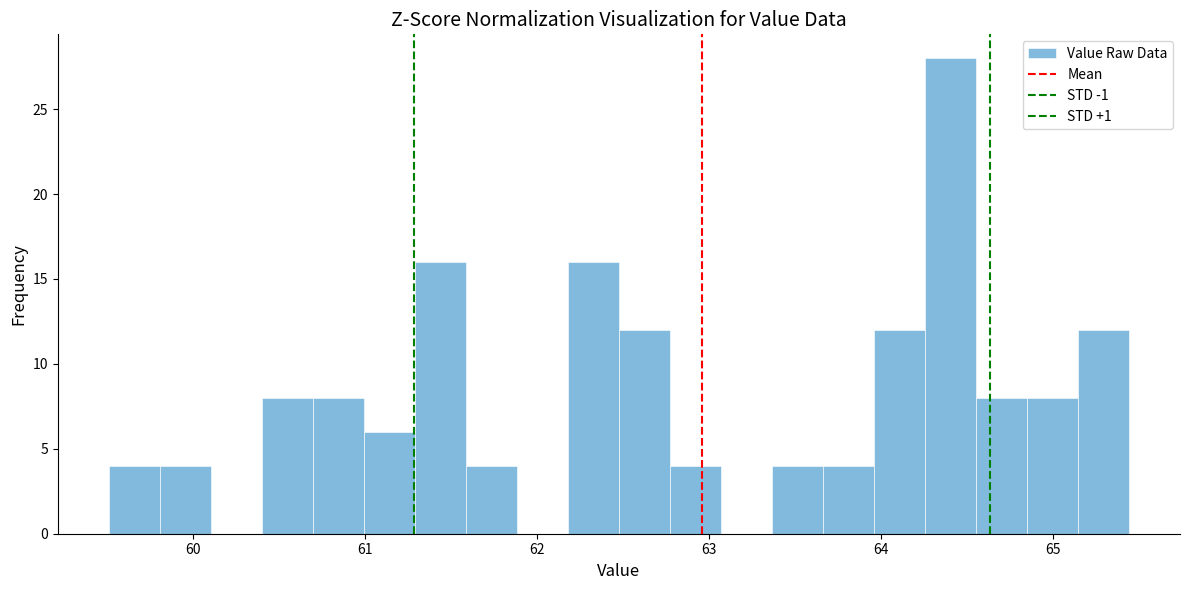

Around what value on the x-axis is the tallest bar? Give the approximate position of its centre, as read against the axis.

64.4